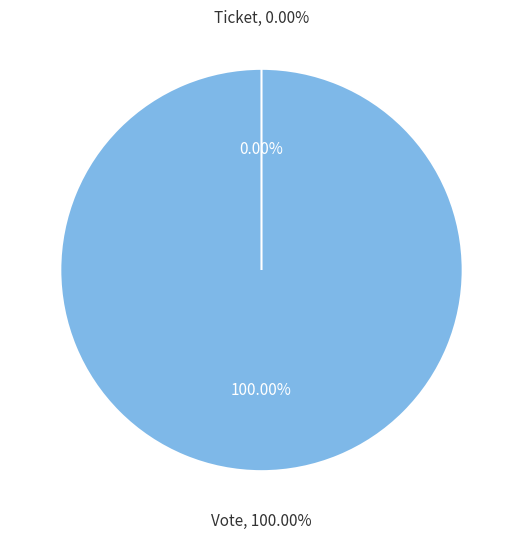

Is the sum of Vote and Ticket greater than half?

Yes